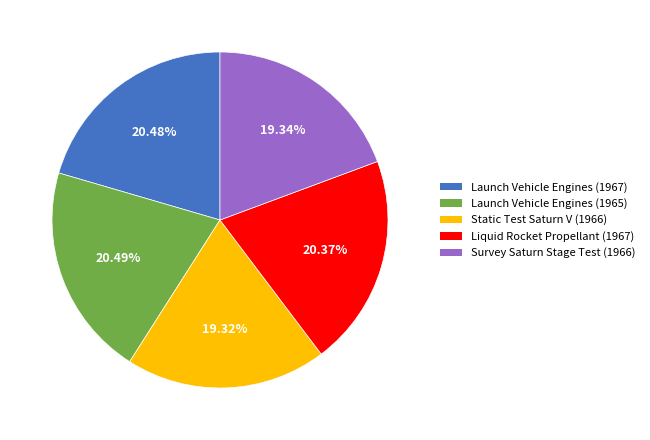

How many slices are in this pie chart?

5